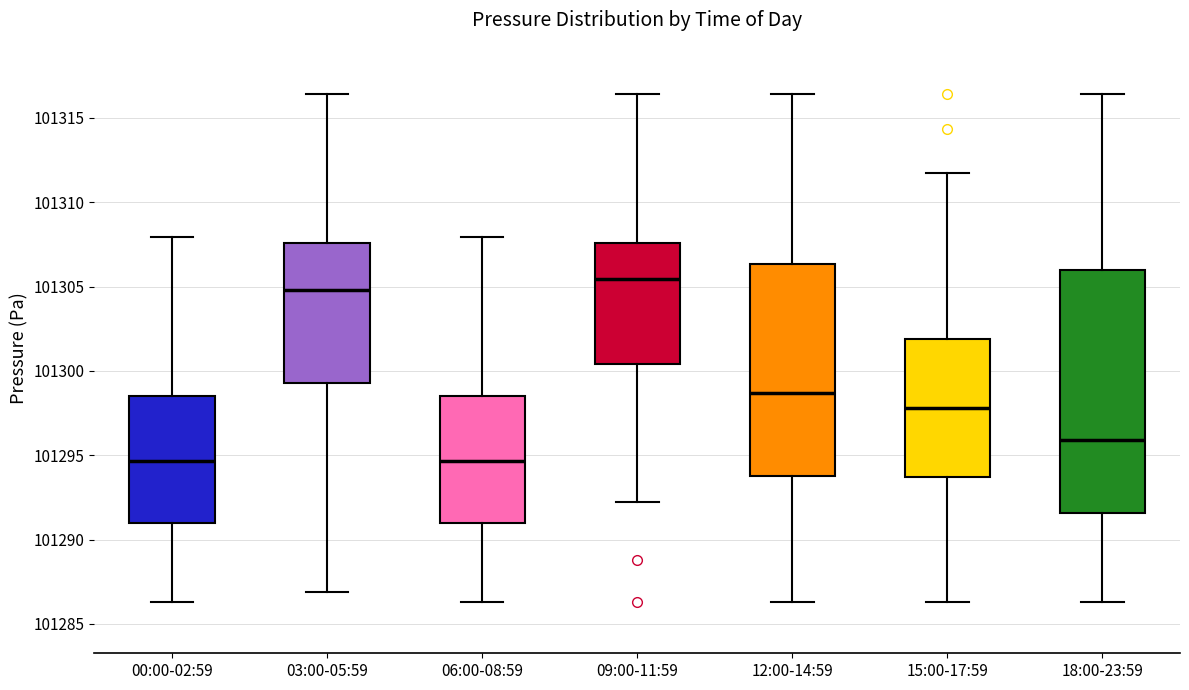

Reading left to right, read every box against the y-axis: the position of its median line, the range the box covers, and the ends of its whiskers. The values are not printed on the chart, so give them approximately, as read against the axis.

00:00-02:59: median 101294.5, box 101291.0 to 101298.5, whiskers 101286.5 to 101308.0
03:00-05:59: median 101305.0, box 101299.5 to 101307.5, whiskers 101287.0 to 101316.5
06:00-08:59: median 101294.5, box 101291.0 to 101298.5, whiskers 101286.5 to 101308.0
09:00-11:59: median 101305.5, box 101300.5 to 101307.5, whiskers 101292.0 to 101316.5
12:00-14:59: median 101298.5, box 101294.0 to 101306.5, whiskers 101286.5 to 101316.5
15:00-17:59: median 101298.0, box 101293.5 to 101302.0, whiskers 101286.5 to 101311.5
18:00-23:59: median 101296.0, box 101291.5 to 101306.0, whiskers 101286.5 to 101316.5